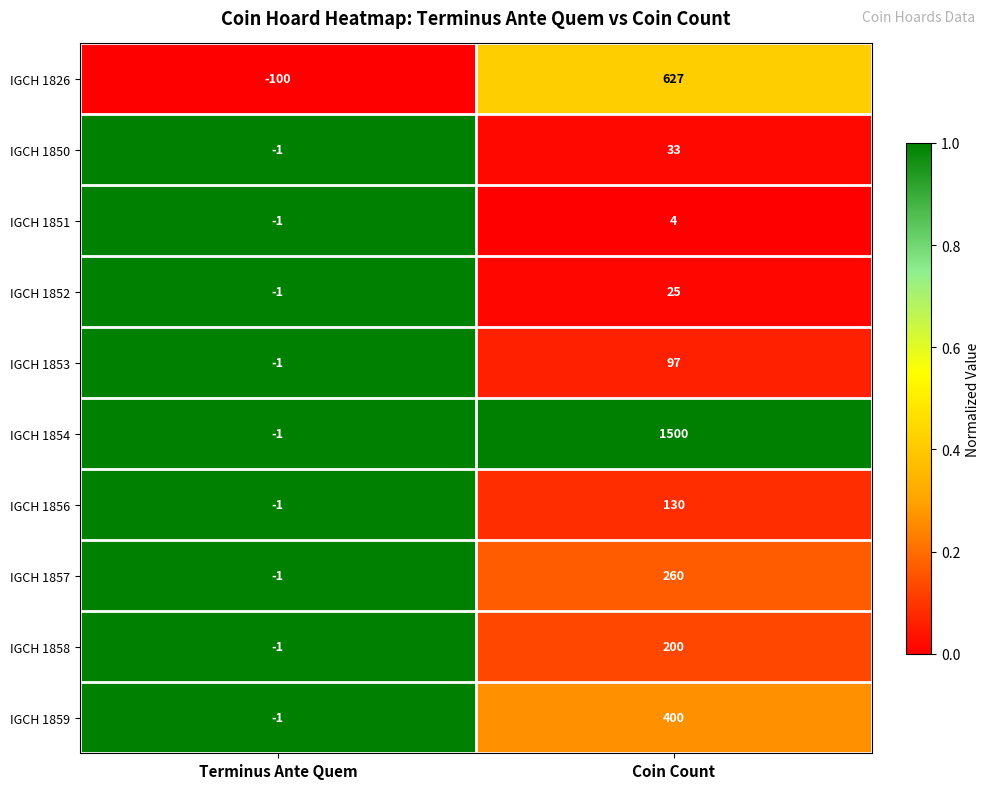

Reading left to right, what are all the values shown in this chart?

IGCH 1826: -100	627
IGCH 1850: -1	33
IGCH 1851: -1	4
IGCH 1852: -1	25
IGCH 1853: -1	97
IGCH 1854: -1	1500
IGCH 1856: -1	130
IGCH 1857: -1	260
IGCH 1858: -1	200
IGCH 1859: -1	400